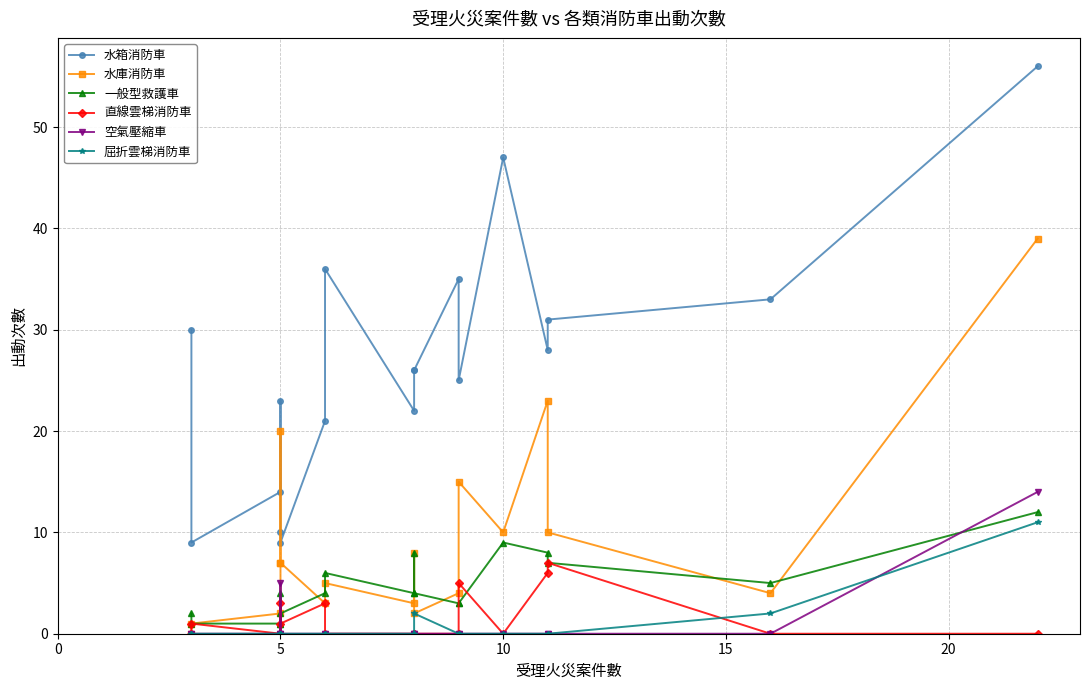

What is the sum of all 一般型救護車 values?

84